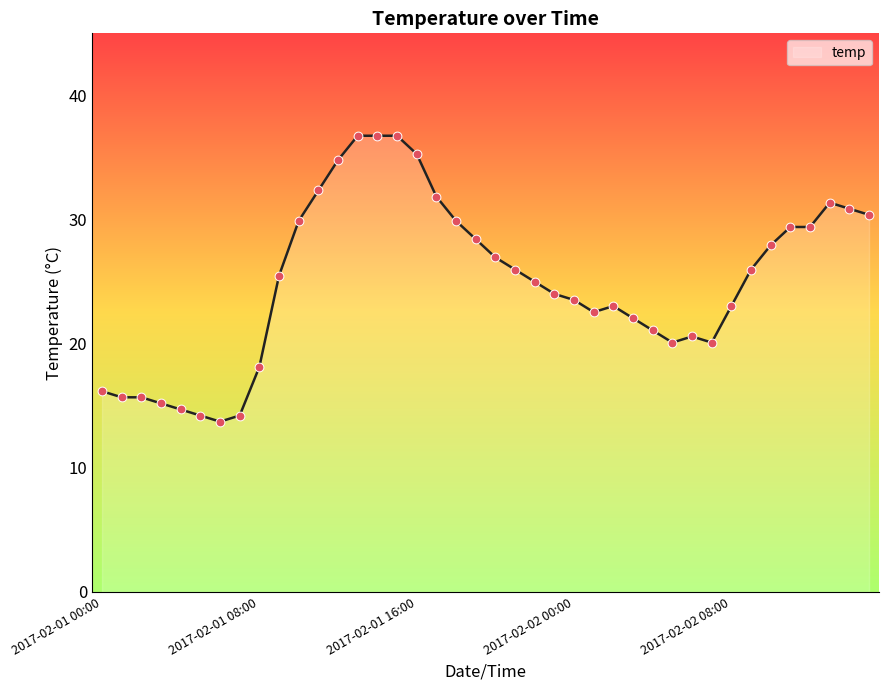

What is the minimum value shown in the chart?

13.7